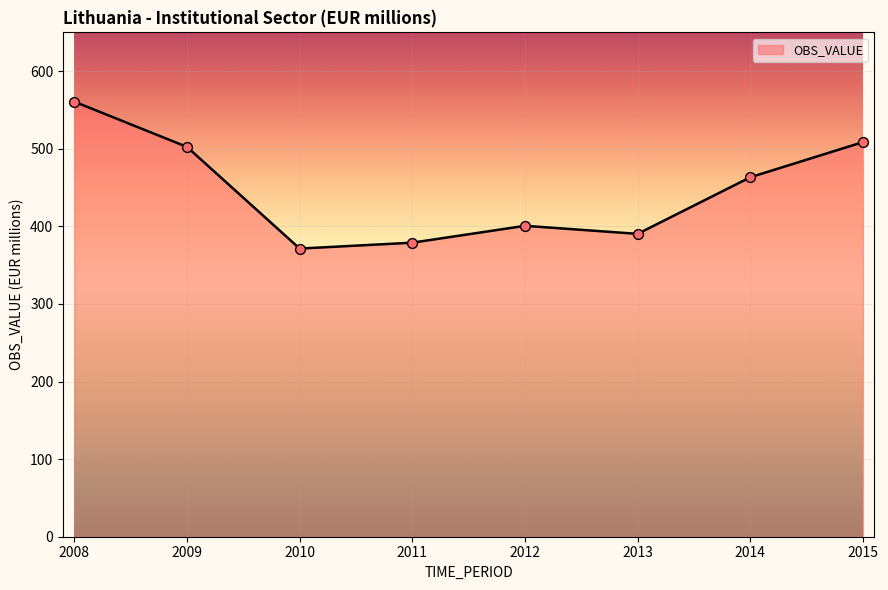

Approximately how many times larger is the value at 2013 compared to 2014?

0.8